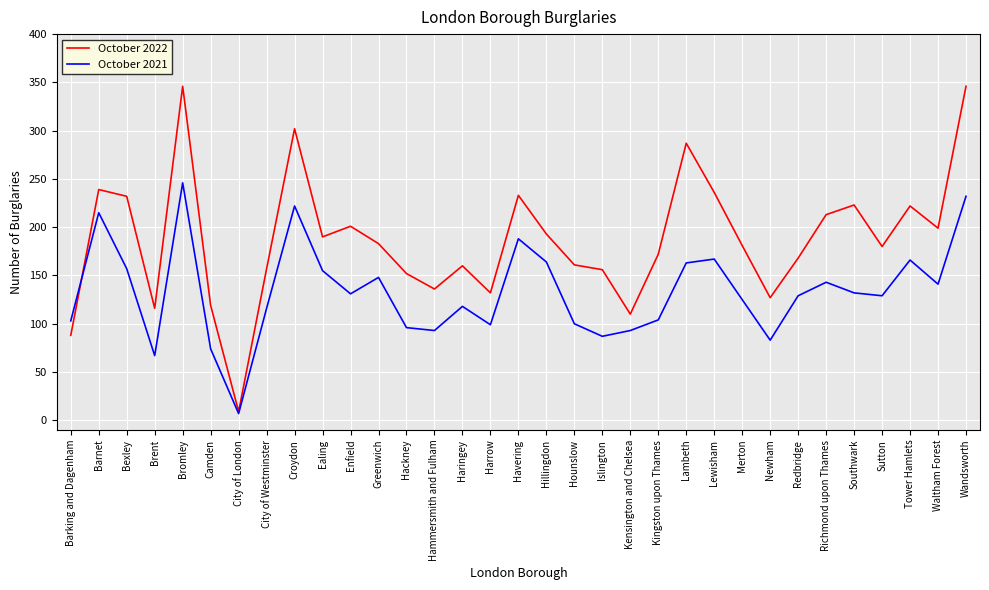

At how many categories does at least one series exceed 219?

10